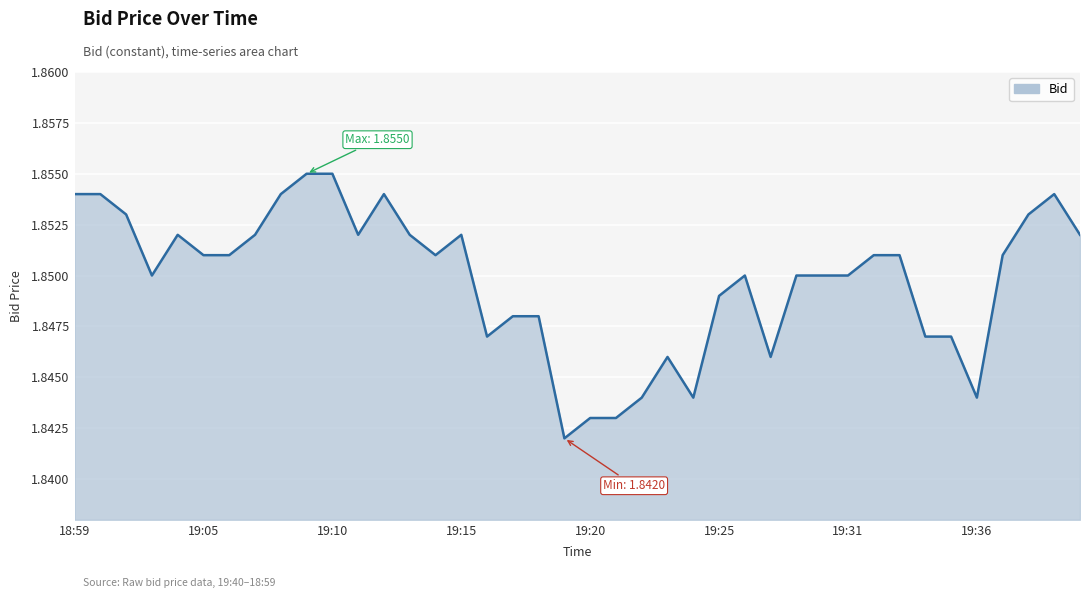

Reading left to right, list all the values displayed in this chart.

1.9	1.9	1.9	1.9	1.8	1.8	1.8	1.9	1.9	1.9	1.9	1.9	1.8	1.9	1.8	1.8	1.8	1.8	1.8	1.8	1.8	1.8	1.8	1.8	1.9	1.9	1.9	1.9	1.9	1.9	1.9	1.9	1.9	1.9	1.9	1.9	1.9	1.9	1.9	1.9